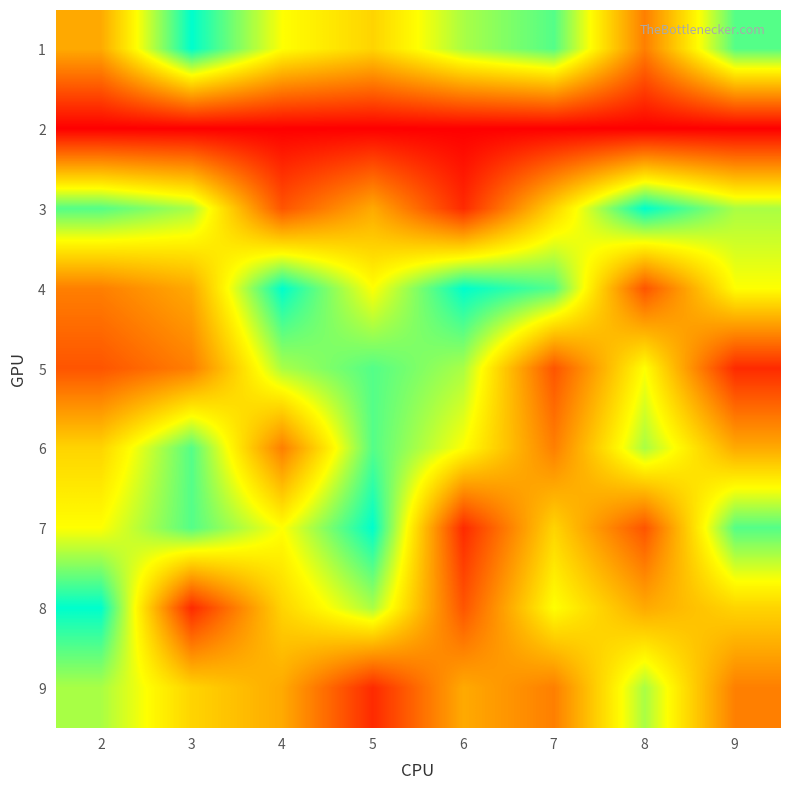

At how many categories does at least one series exceed 4?

8